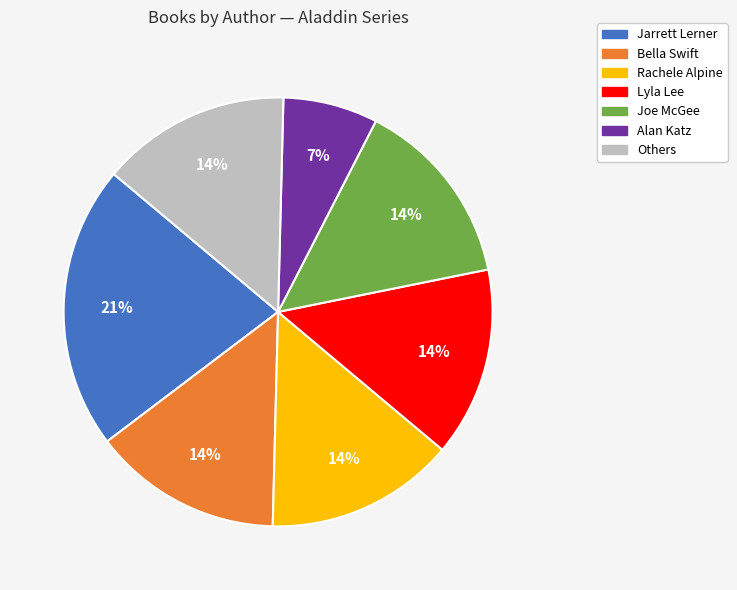

Is there any slice that represents more than half of the pie?

No